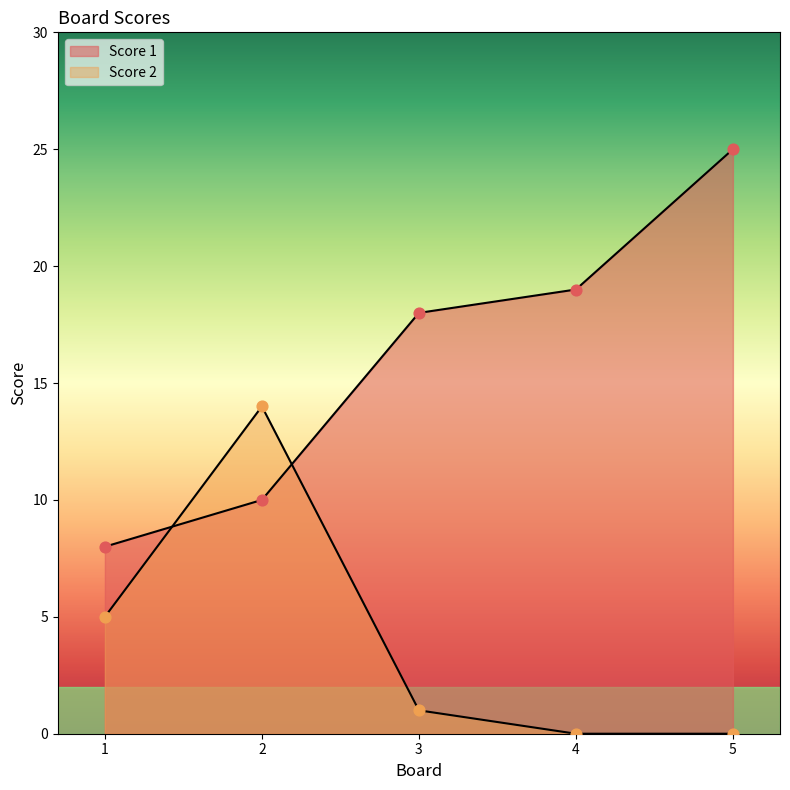

Which series has the largest total across all categories?

Score 1